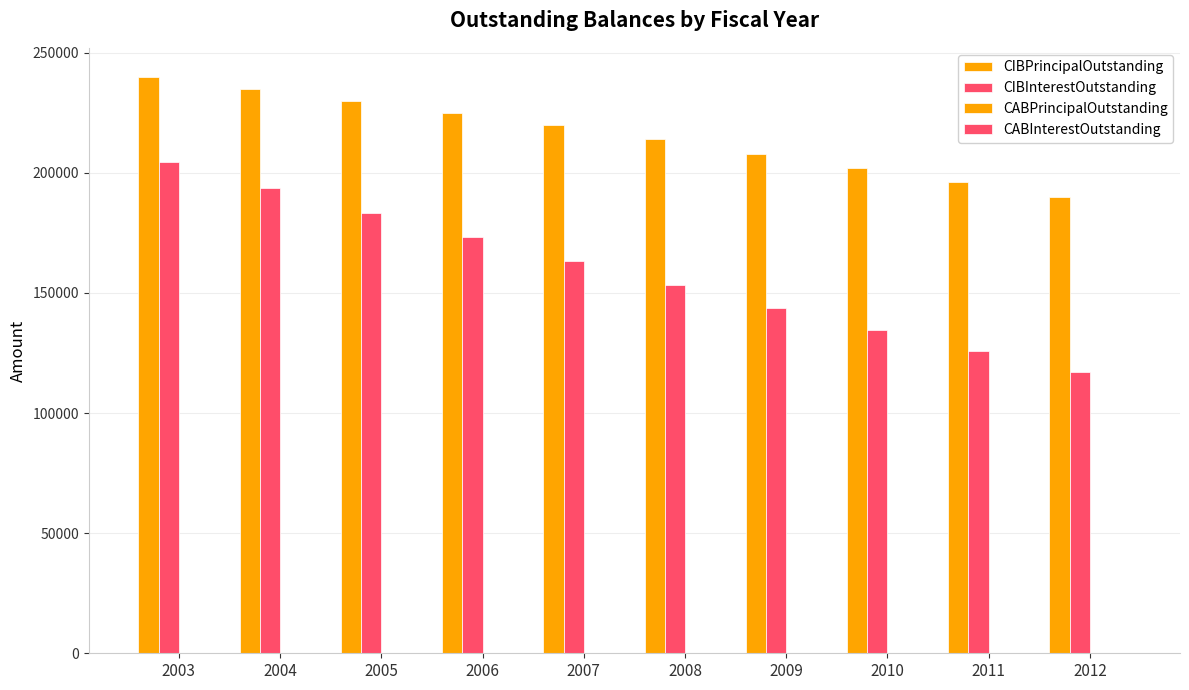

The value of CIBInterestOutstanding at 2007 is 163125.0. True or false?

True